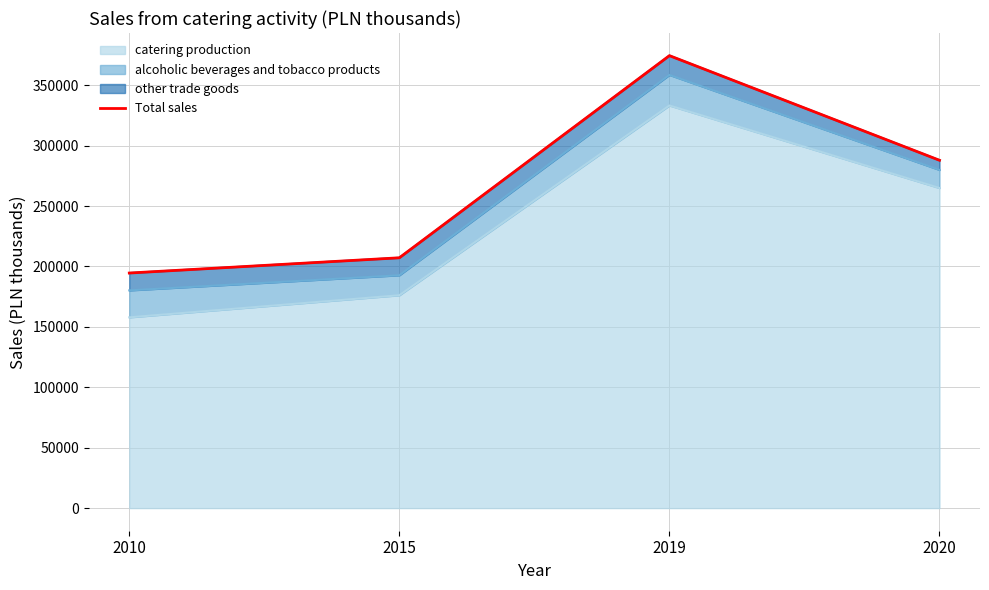

How many interior local peaks (higher than both neighbors) does the data have?

1